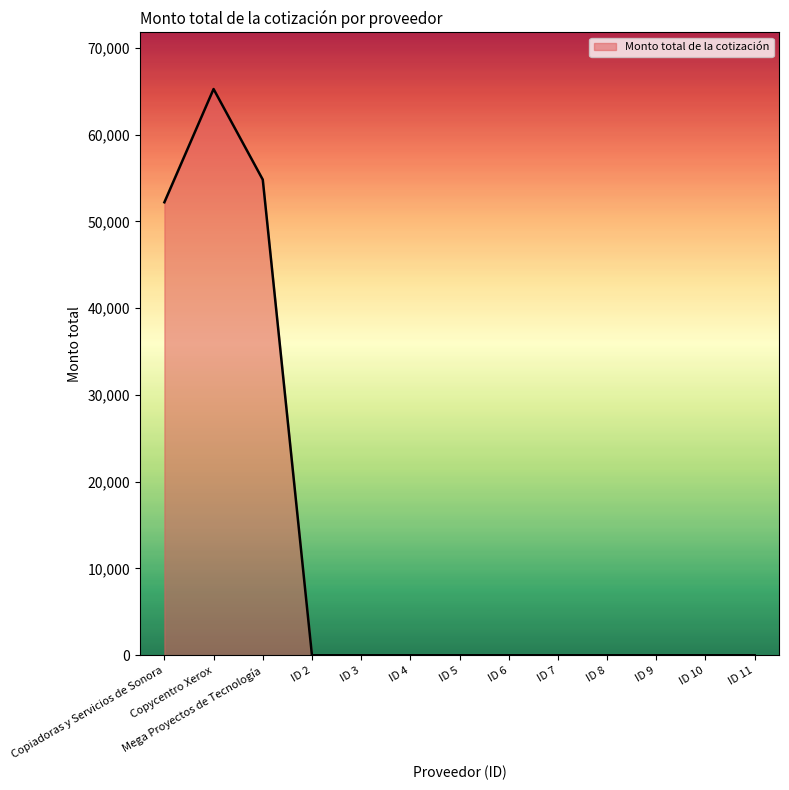

Where is the data nearest to the value 32625?

Copiadoras y Servicios de Sonora